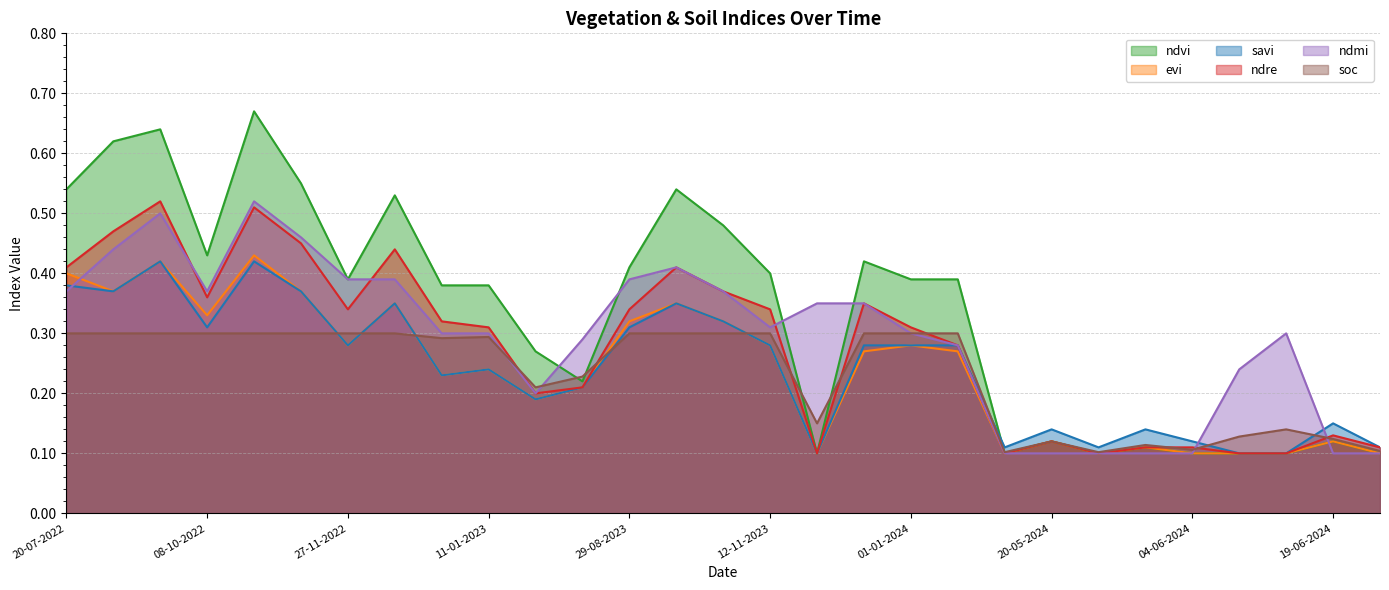

At which category does ndmi reach its first local valley?

08-10-2022